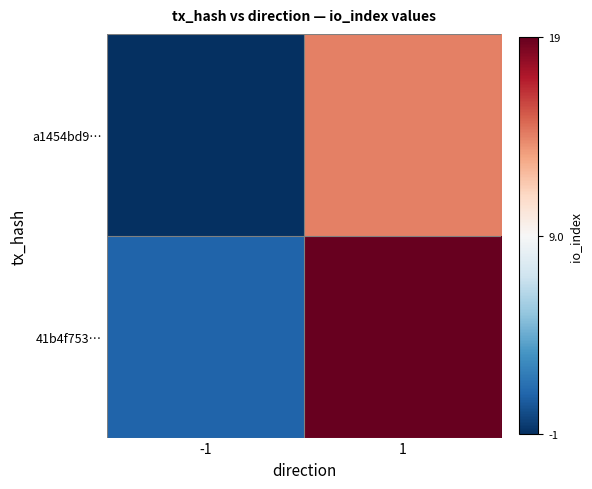

At which category is the sum across all series the highest?

1